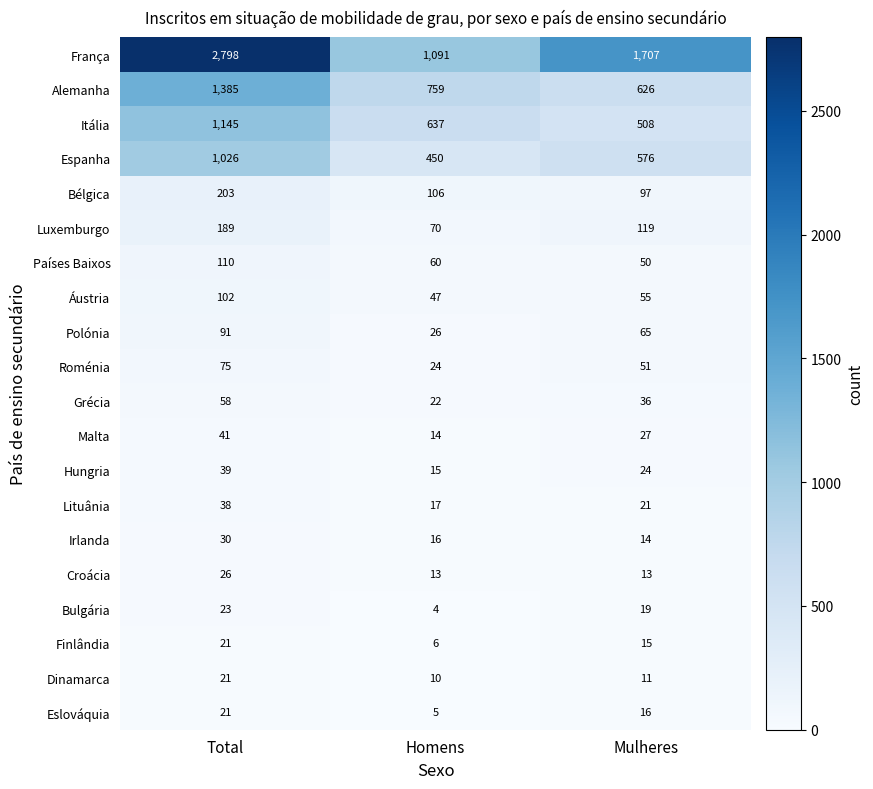

The Espanha series shows 756 at Homens. True or false?

False